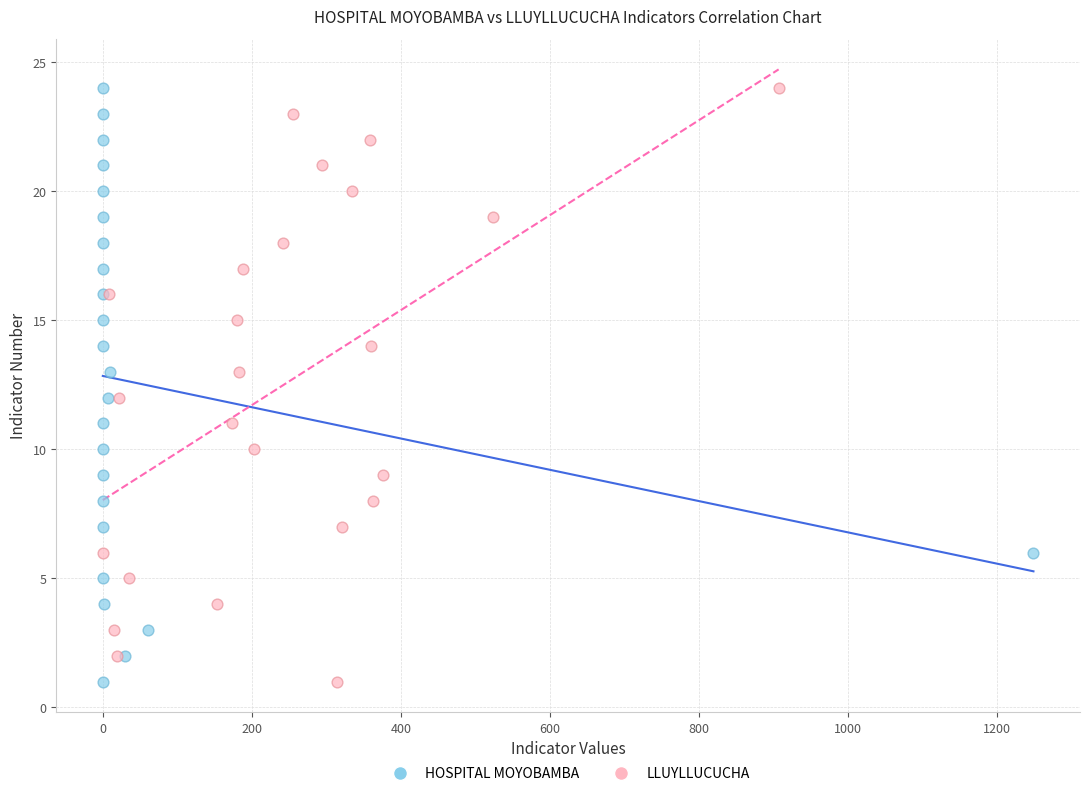

What are all the series names shown in the legend?

HOSPITAL MOYOBAMBA, LLUYLLUCUCHA